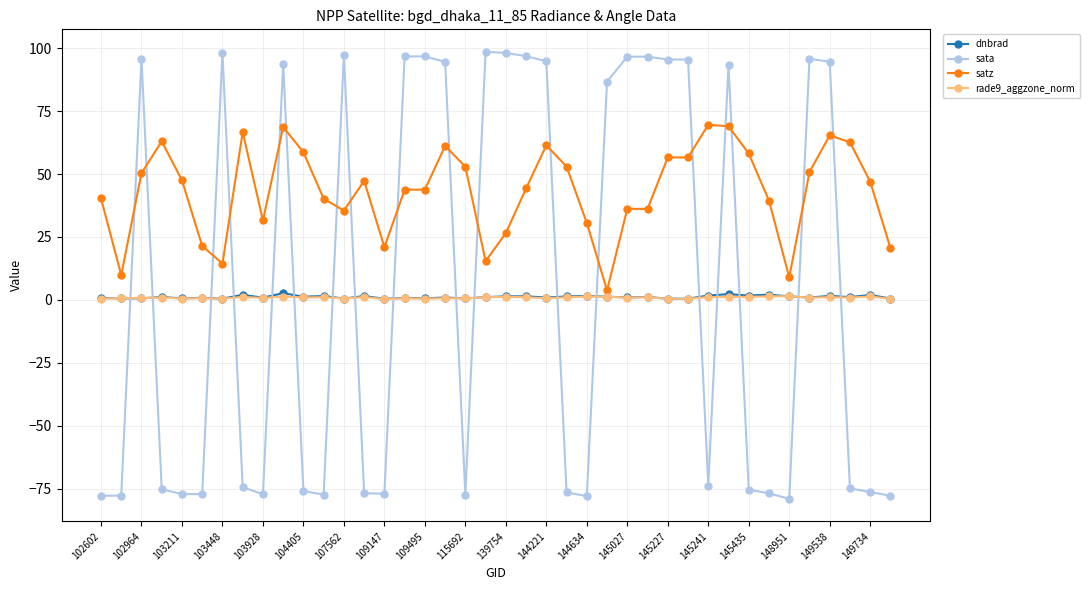

True or false: rade9_aggzone_norm has more than 1 interior local peaks.

True